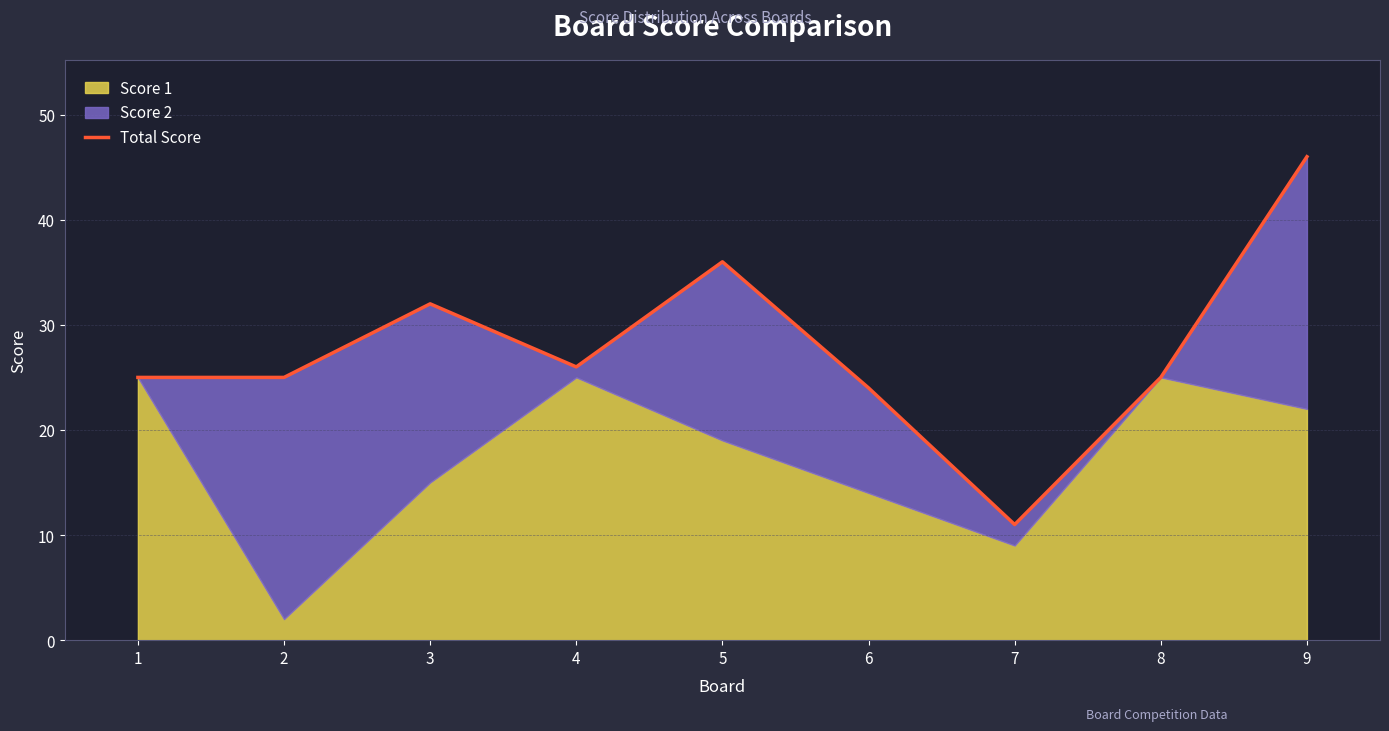

Reading left to right, list all the values displayed in this chart.

1=25	2=25	3=32	4=26	5=36	6=24	7=11	8=25	9=46